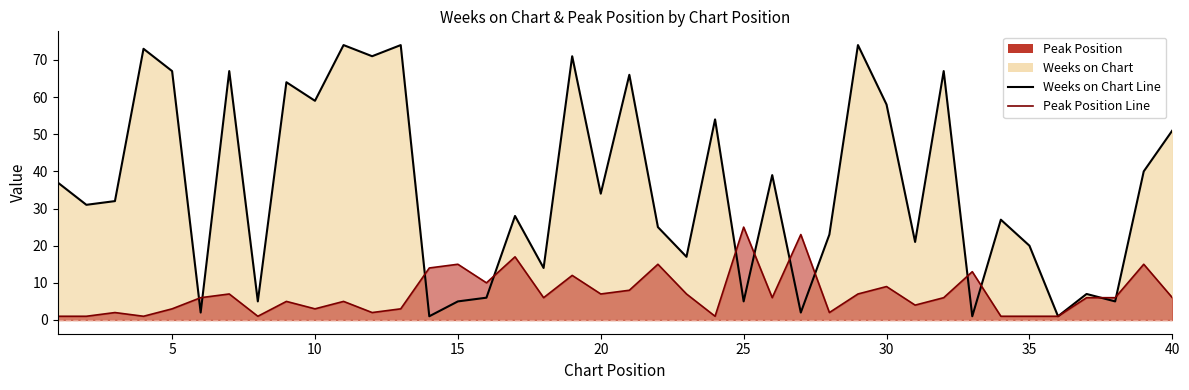

How many interior local valleys does the Weeks on Chart Line series have?

15